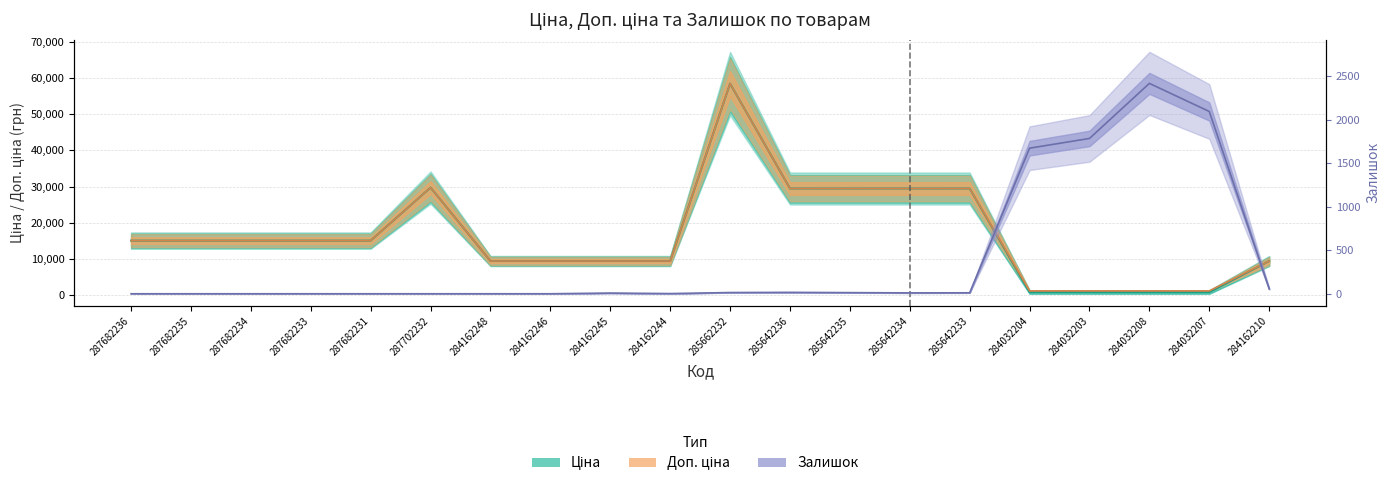

Which label corresponds to the largest value in the chart?

285662232